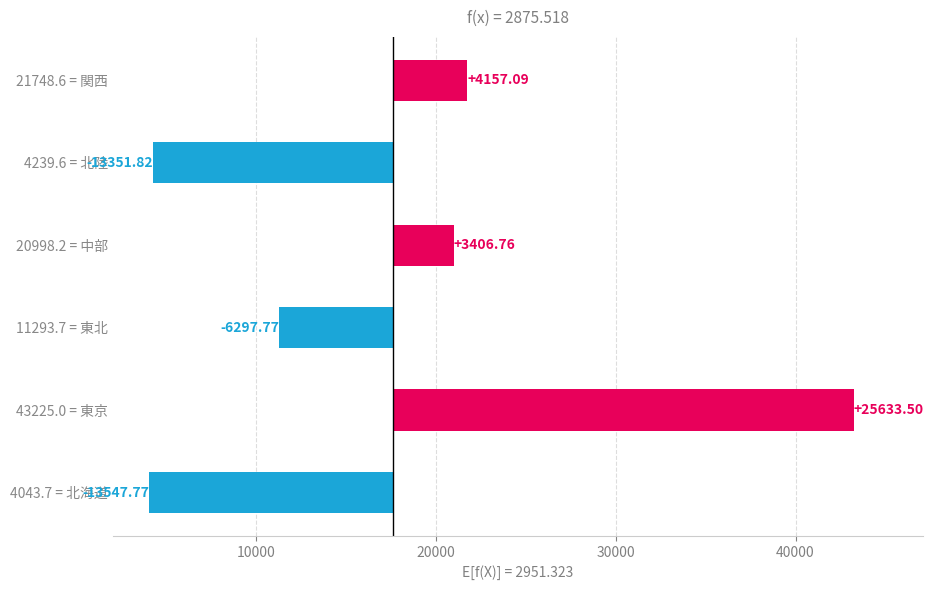

Which series has the largest total across all categories?

東京